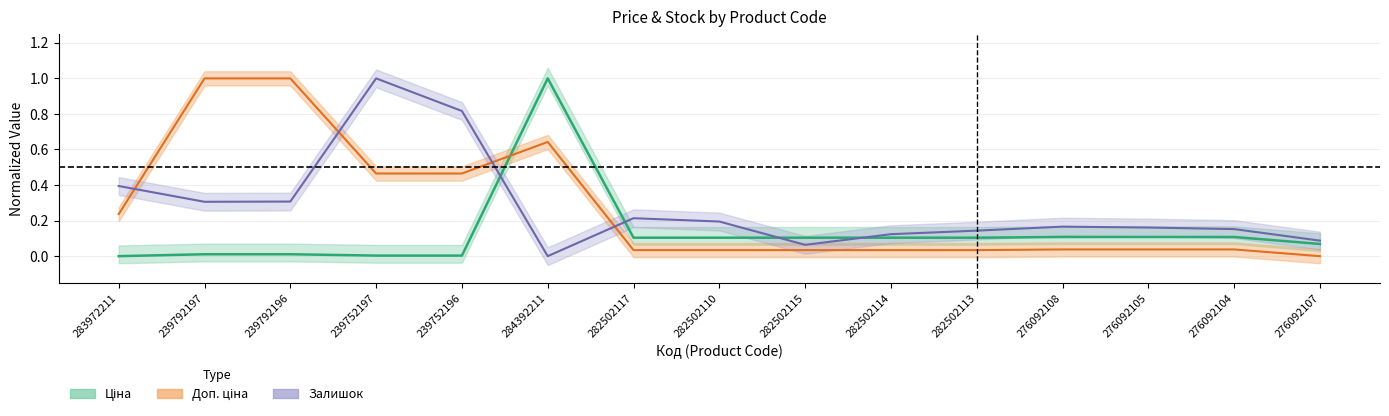

At which label is Доп. ціна closest to 0?

276092107